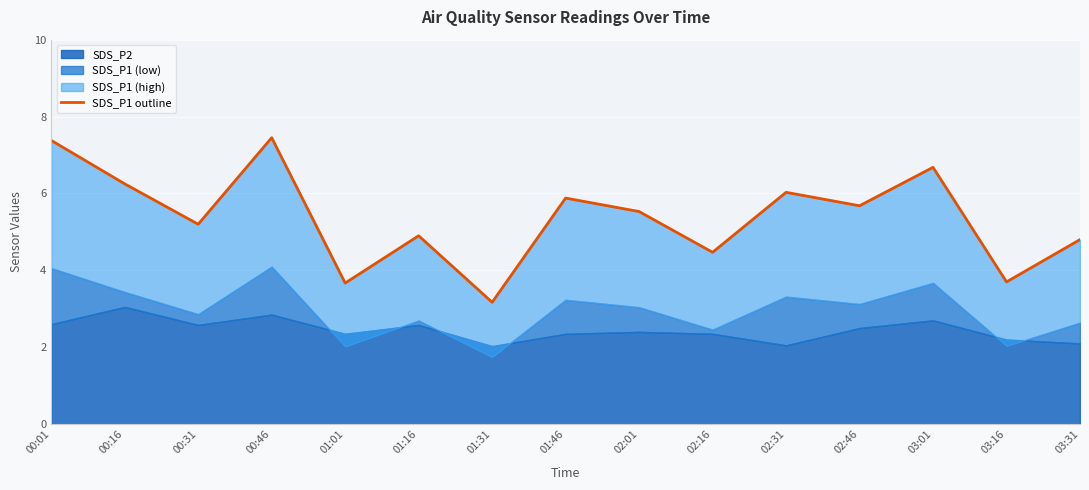

Rank the categories by value from highest to lowest.

00:46, 00:01, 03:01, 00:16, 02:31, 01:46, 02:46, 02:01, 00:31, 01:16, 03:31, 02:16, 03:16, 01:01, 01:31